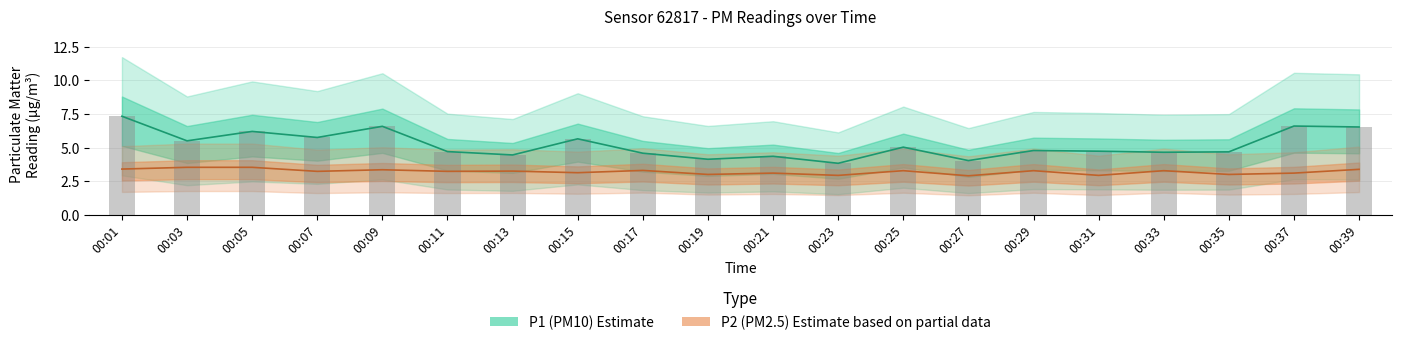

Which has a higher value, 00:19 or 00:01?

00:01